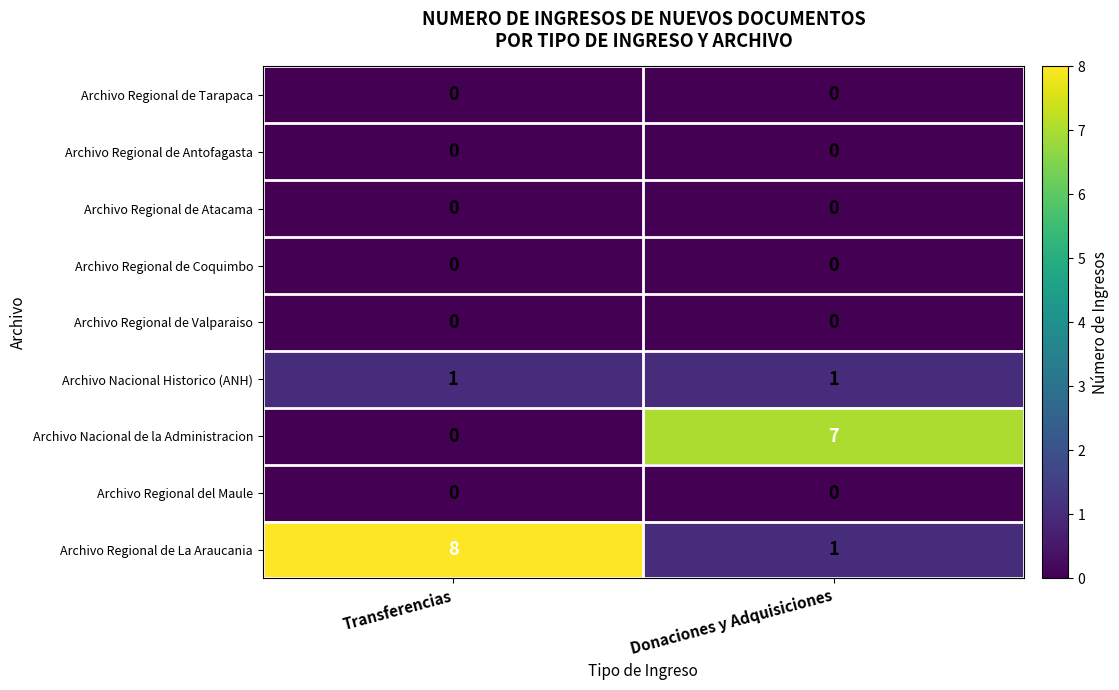

Count the number of categories in the chart.

2